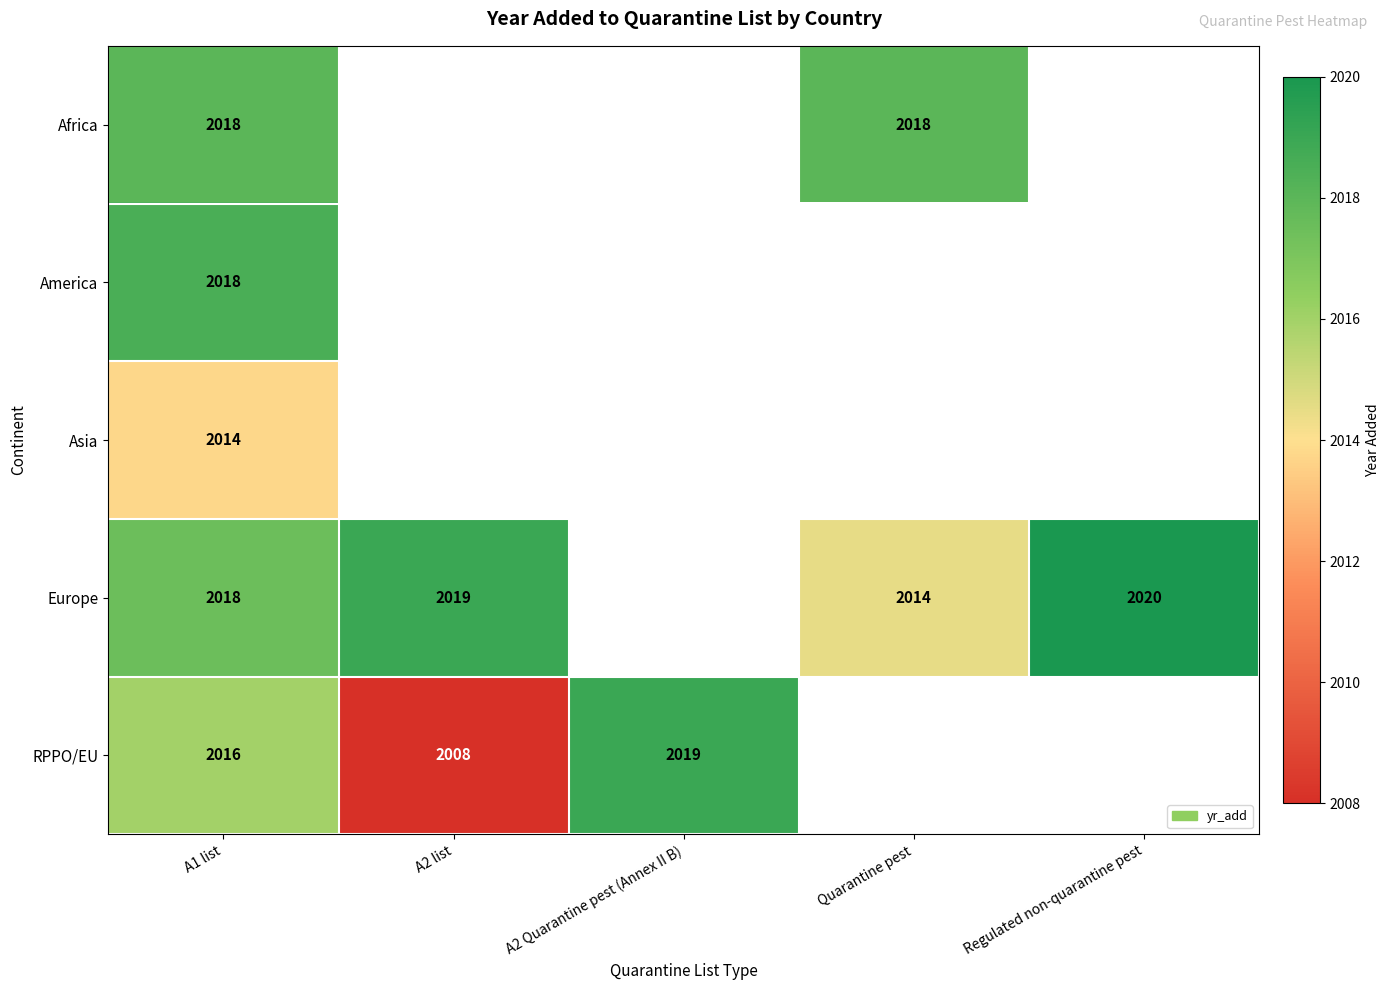

The RPPO/EU series shows 2008 at A2 list. True or false?

True